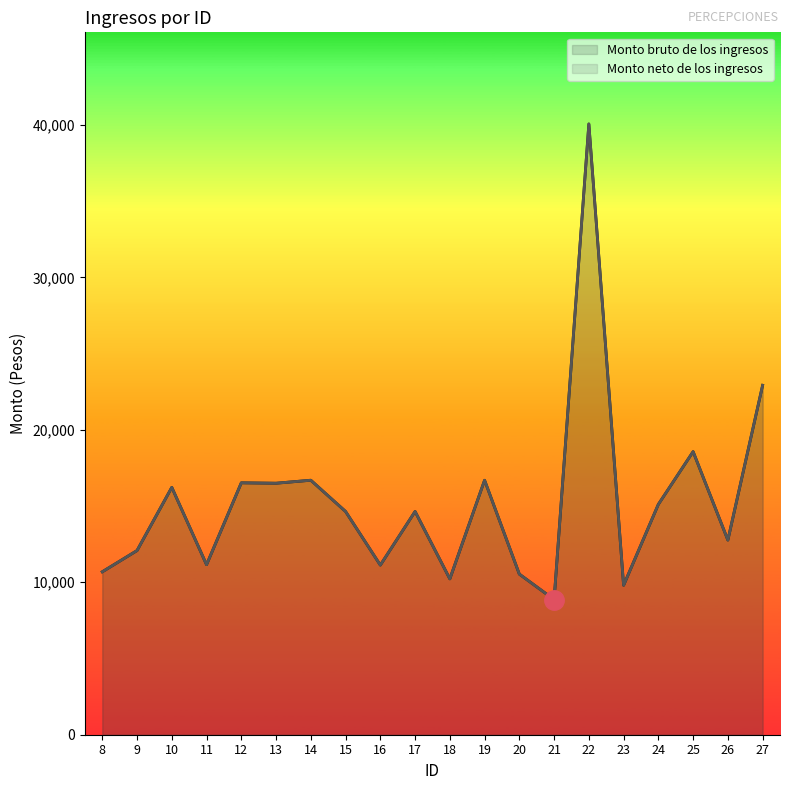

What is the sum of all Monto neto de los ingresos values?

305837.1